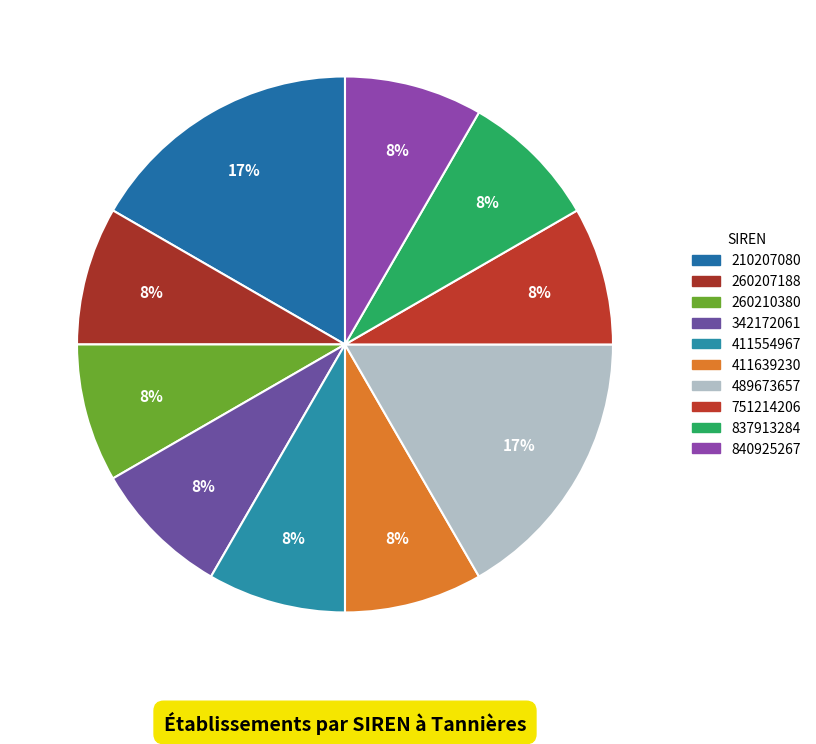

Is it true that 342172061 is 8% of the pie?

True